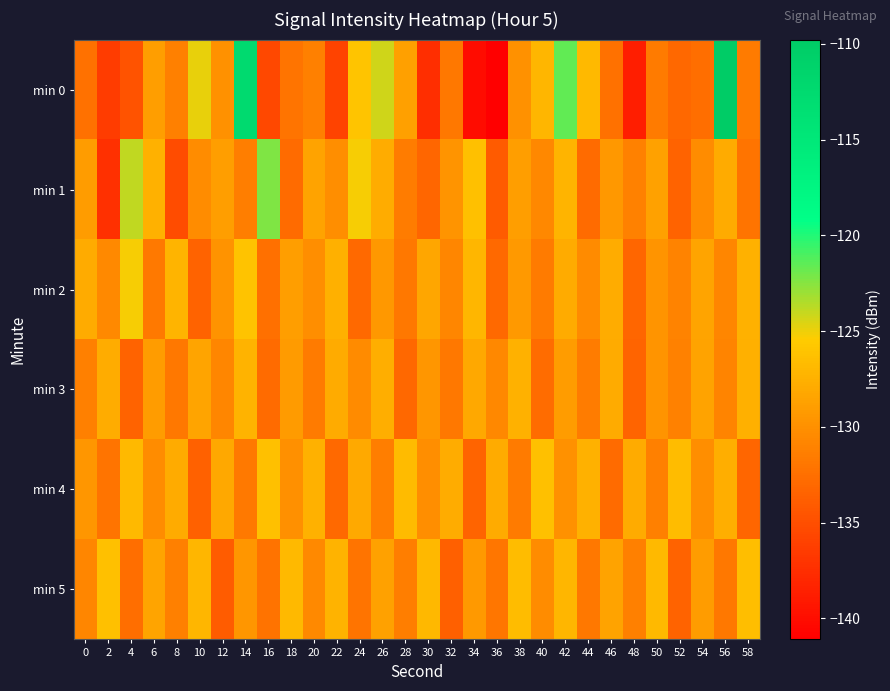

Count the number of data series in this chart.

6